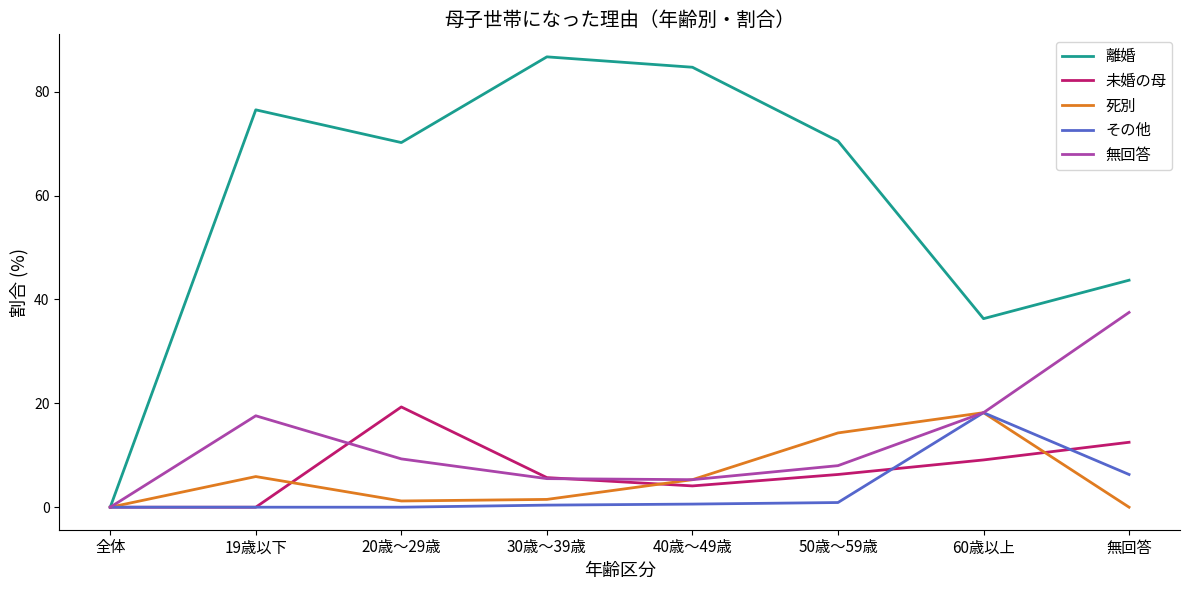

Rank the series at 無回答 from highest to lowest value.

離婚, 無回答, 未婚の母, その他, 死別